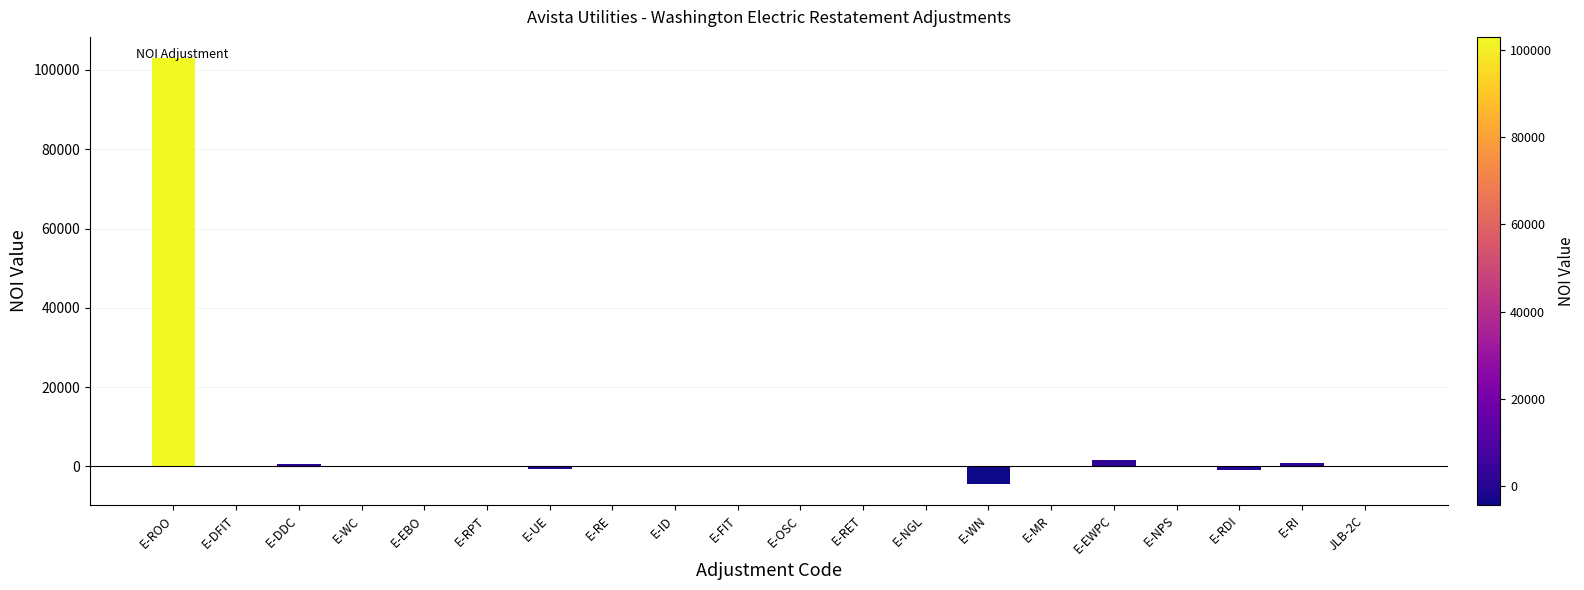

What is the average value?

4995.7